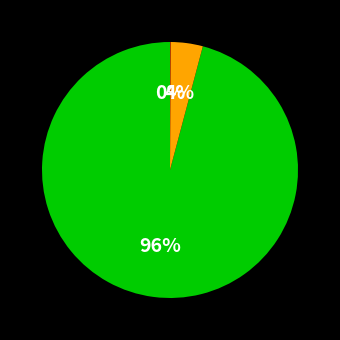

To the nearest percent, what is the average slice percentage?

33%